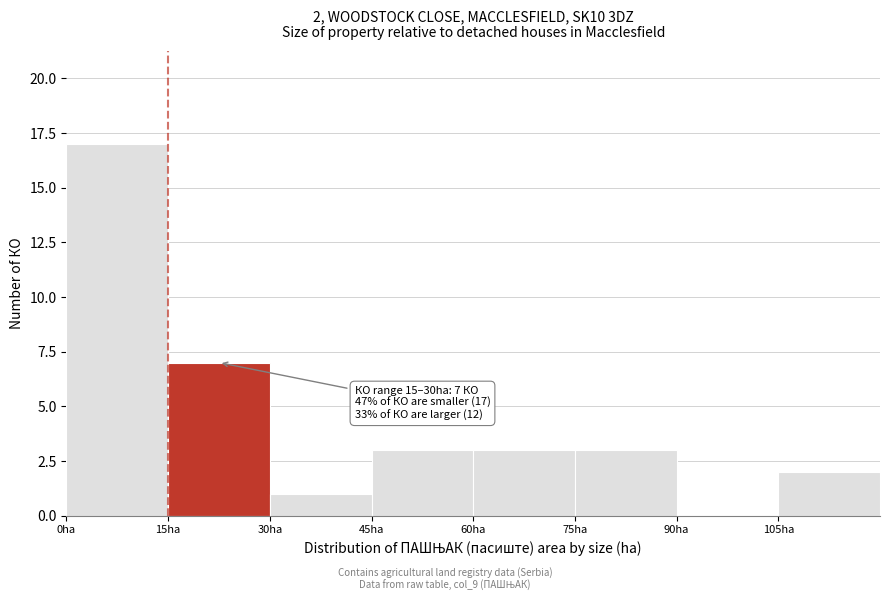

Which range on the x-axis has the tallest bar?

0 to 15